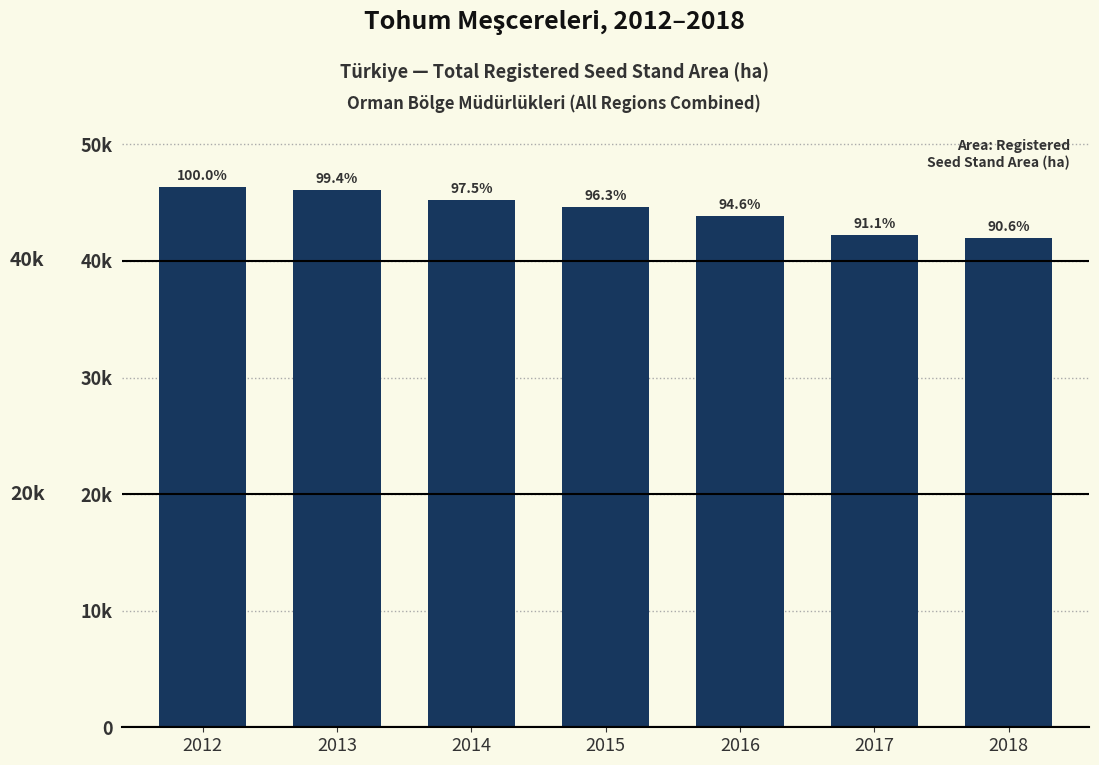

Rank the categories by value from lowest to highest.

2018, 2017, 2016, 2015, 2014, 2013, 2012